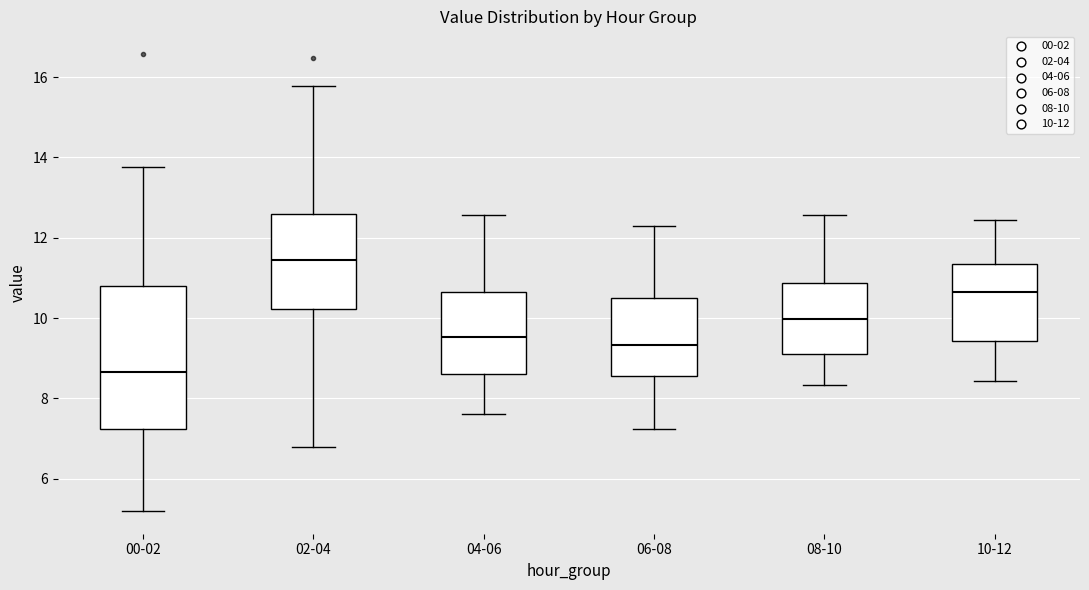

Reading left to right, read every box against the y-axis: the position of its median line, the range the box covers, and the ends of its whiskers. The values are not printed on the chart, so give them approximately, as read against the axis.

00-02: median 8.6, box 7.2 to 10.8, whiskers 5.2 to 13.8
02-04: median 11.4, box 10.2 to 12.6, whiskers 6.8 to 15.8
04-06: median 9.6, box 8.6 to 10.6, whiskers 7.6 to 12.6
06-08: median 9.4, box 8.6 to 10.4, whiskers 7.2 to 12.4
08-10: median 10.0, box 9.2 to 10.8, whiskers 8.4 to 12.6
10-12: median 10.6, box 9.4 to 11.4, whiskers 8.4 to 12.4